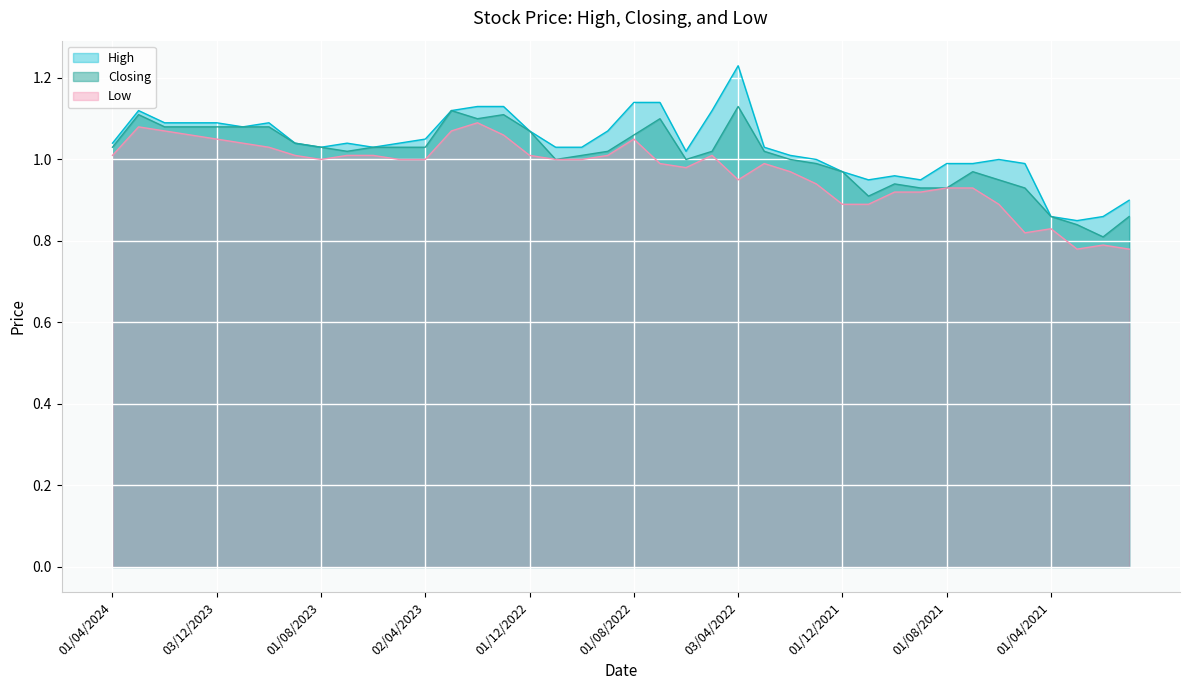

List the series in order of their overall mean, lowest first.

Low, Closing, High